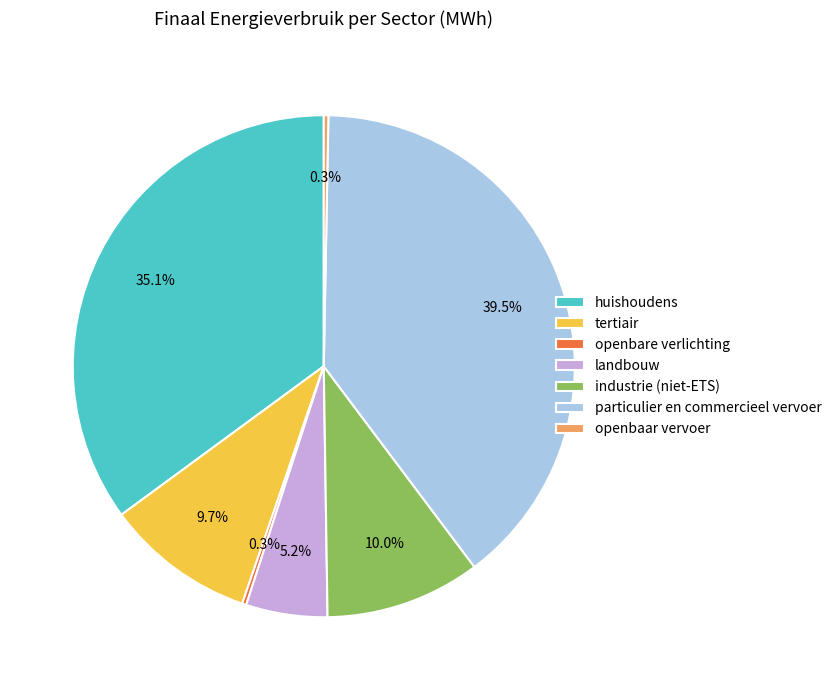

Which slice is the largest?

particulier en commercieel vervoer